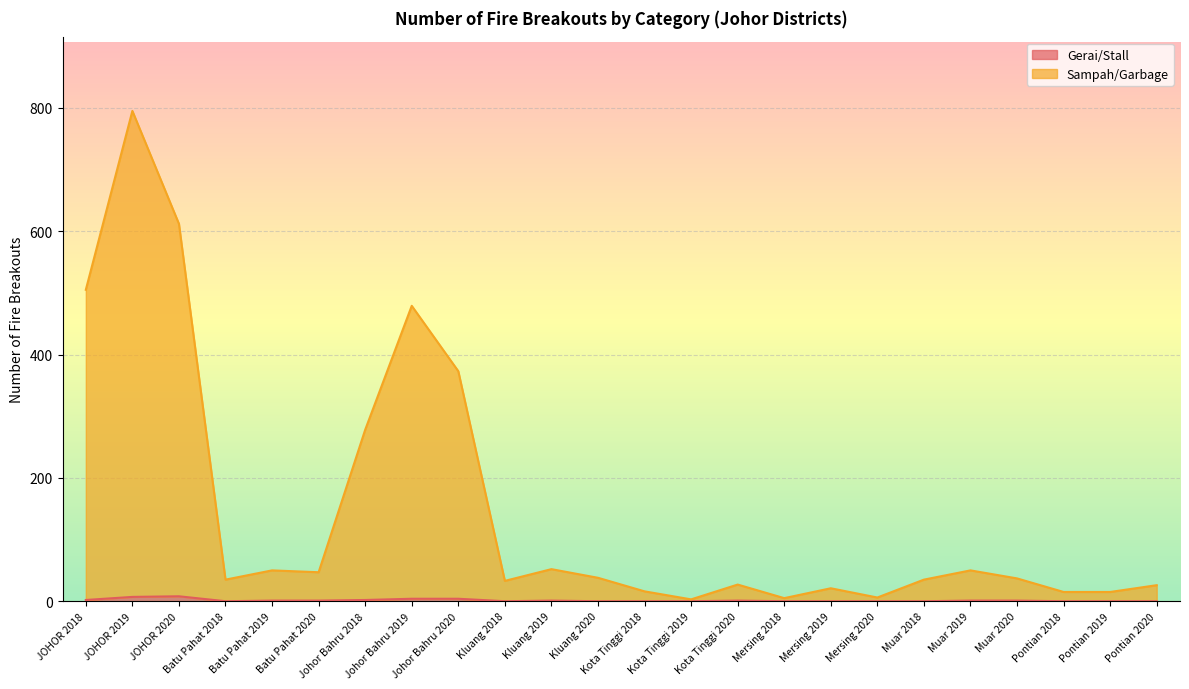

What is the average value of the Sampah/Garbage series?

148